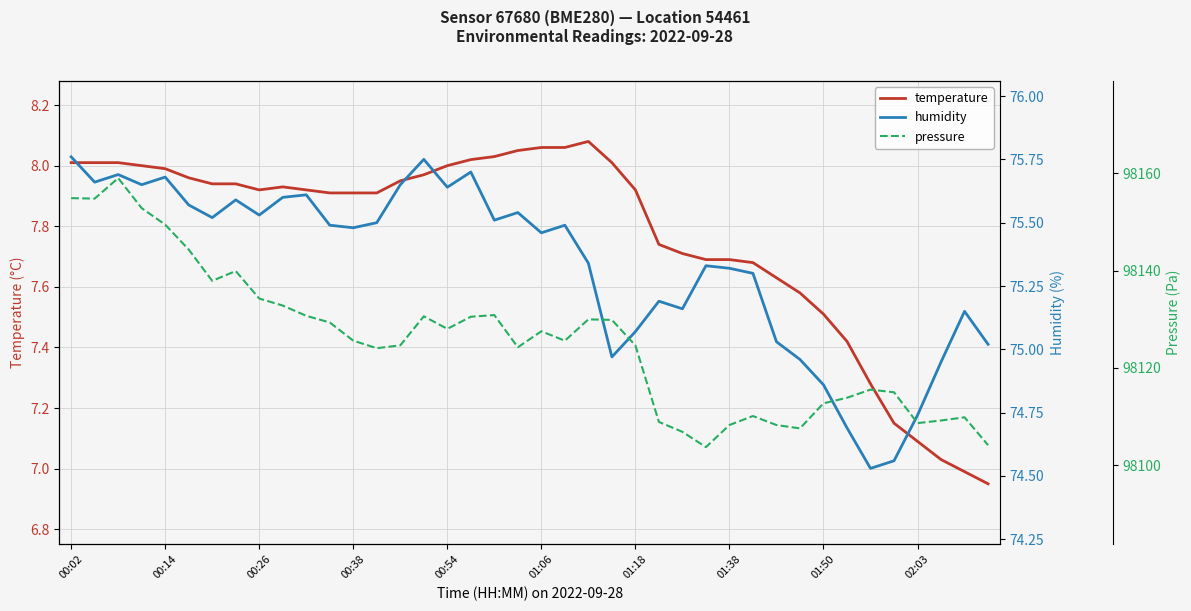

In temperature, how many points are lower than both neighbors (excluding endpoints)?

1